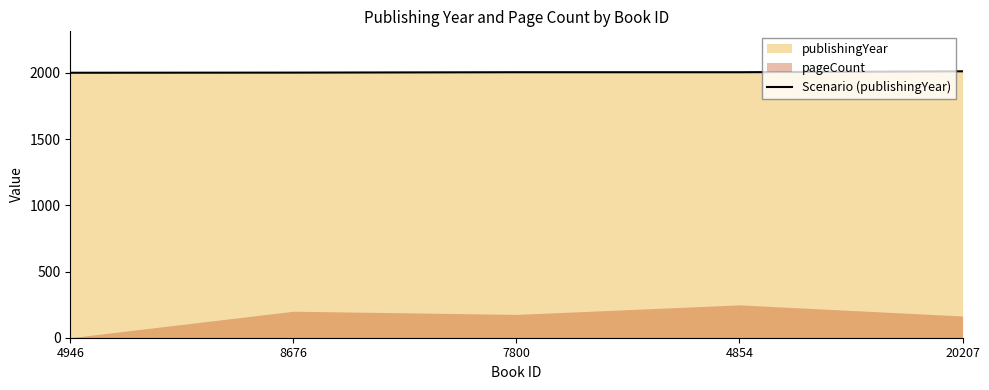

List the labels in order of value, largest first.

20207, 7800, 4854, 8676, 4946